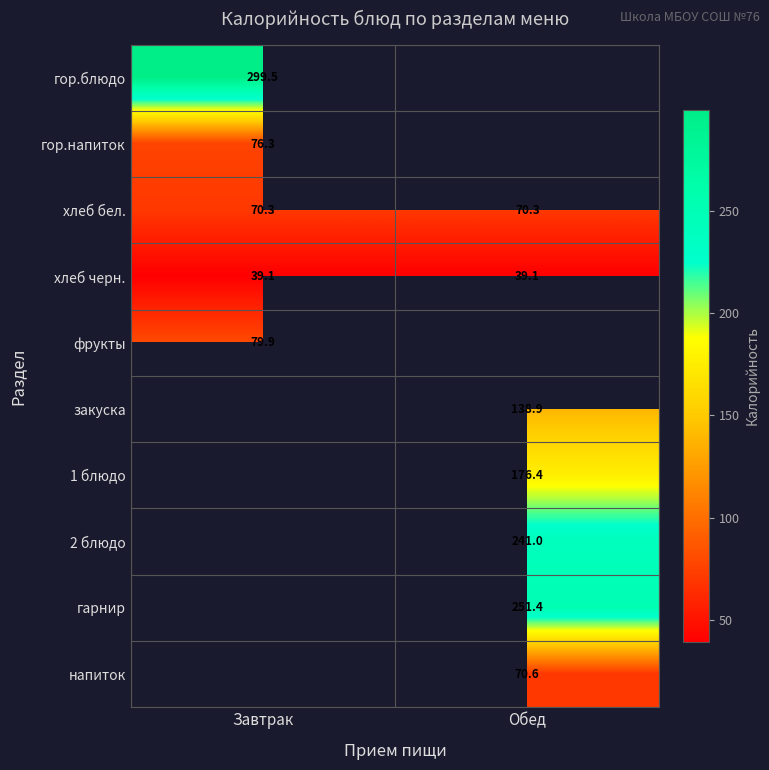

What is the lowest value of the хлеб бел. series?

70.3